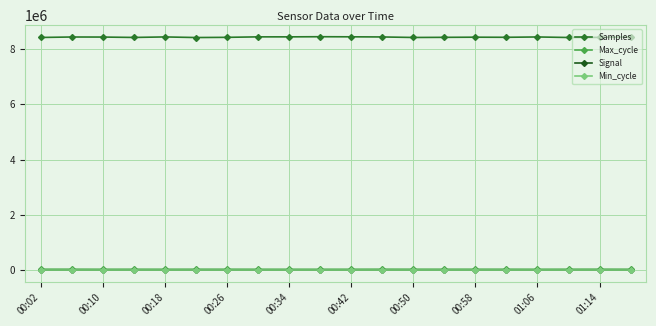

How many values in the Signal series are below -80?

8